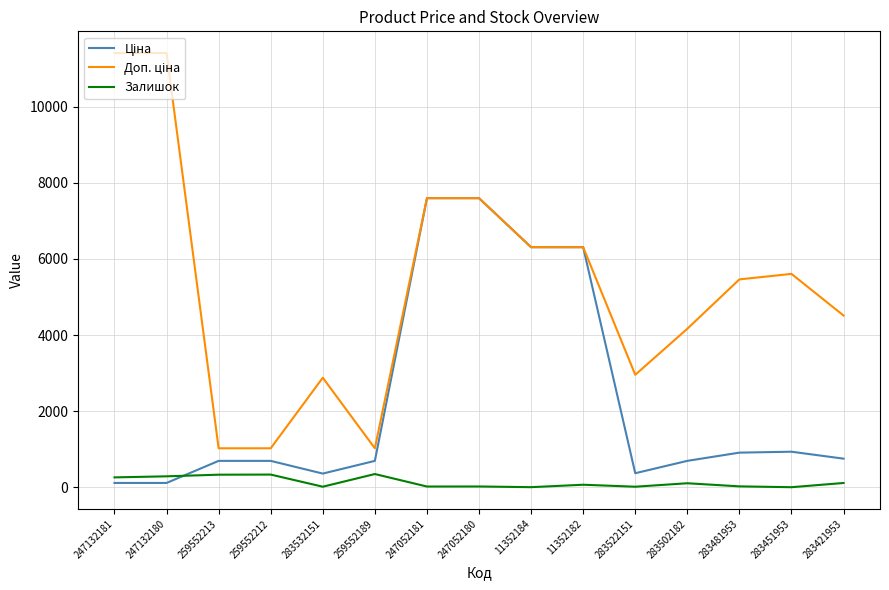

What is the difference between the highest and lowest values at 259552212?

690.6